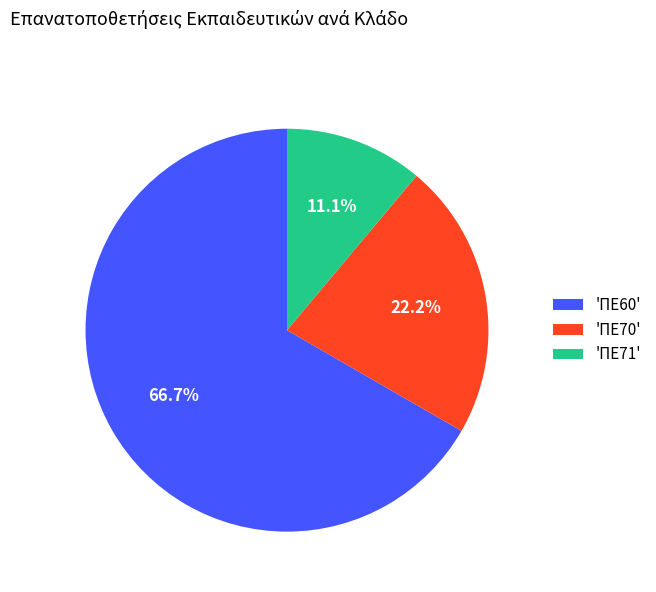

Which slice represents more than half of the pie?

'ΠΕ60'